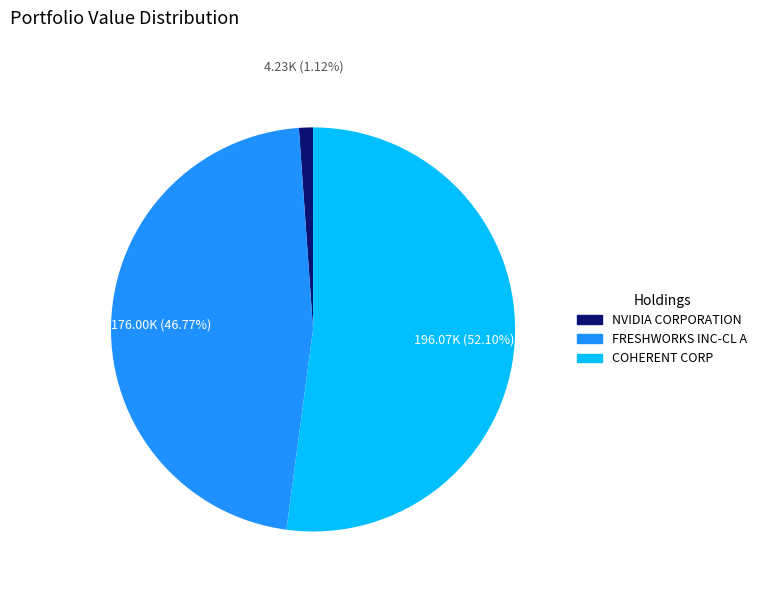

Which category has the biggest portion of the pie?

COHERENT CORP